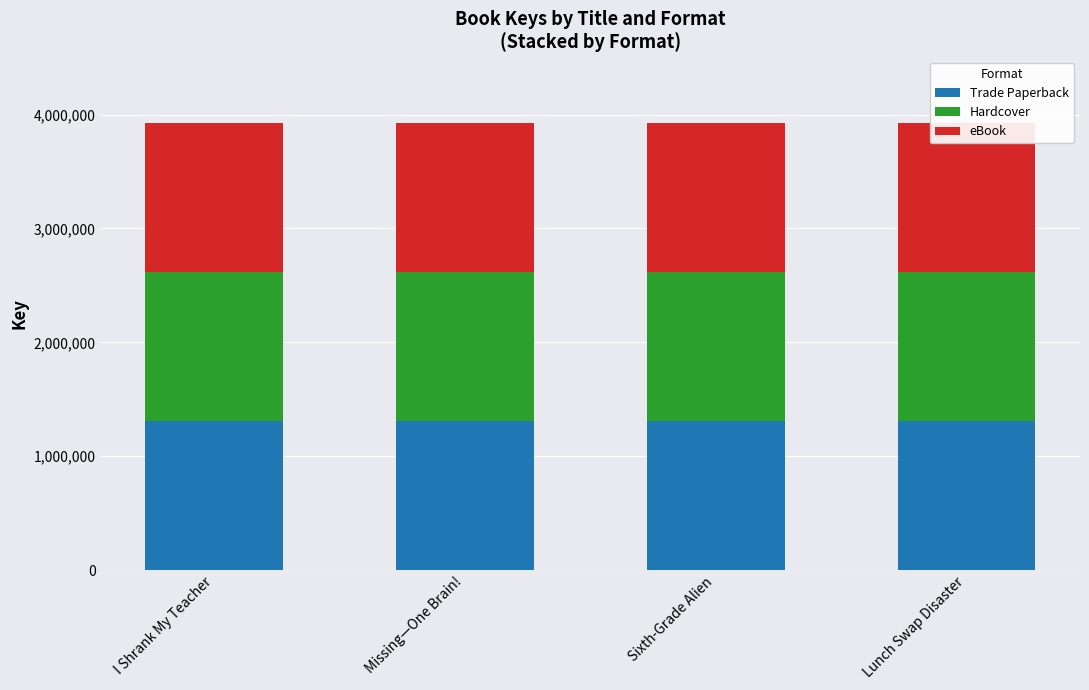

What value does the Hardcover series have at Lunch Swap Disaster?

1307078